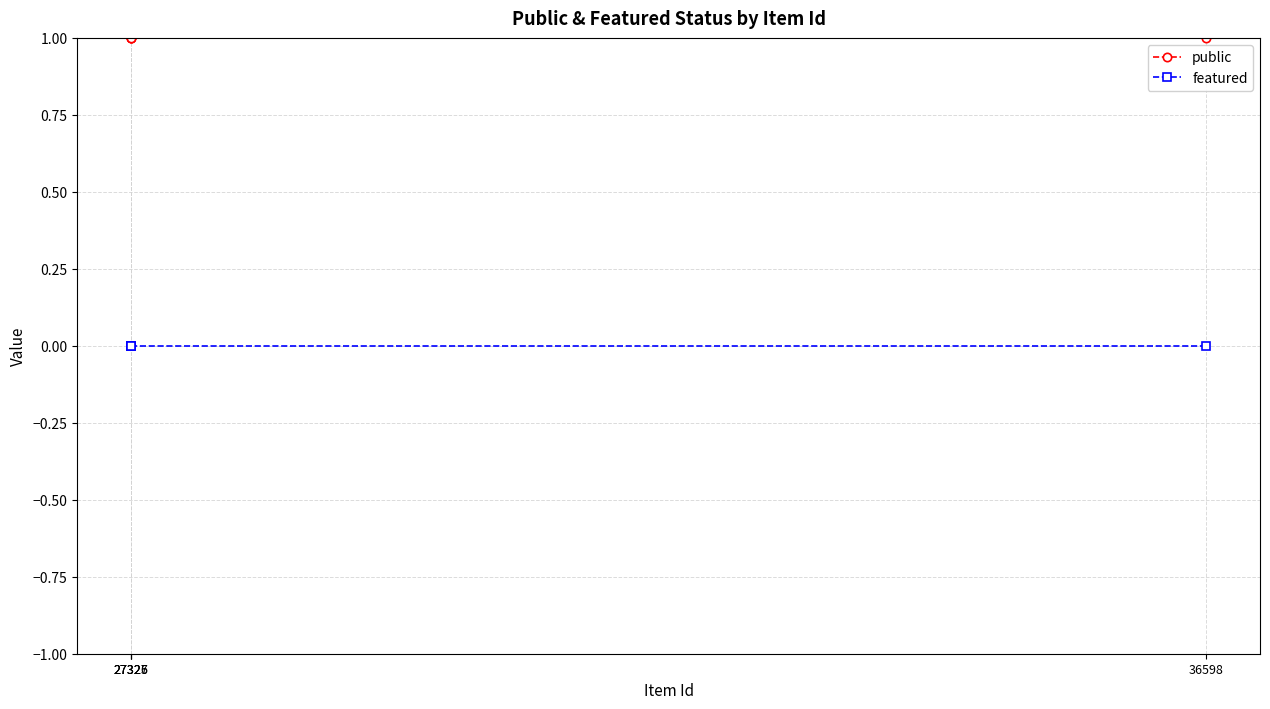

True or false: public and featured cross at least once.

False